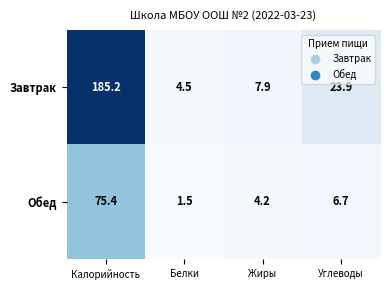

Reading right to left, transcribe all the data shown in this chart.

Завтрак: 23.9	7.9	4.5	185.2
Обед: 6.7	4.2	1.5	75.4